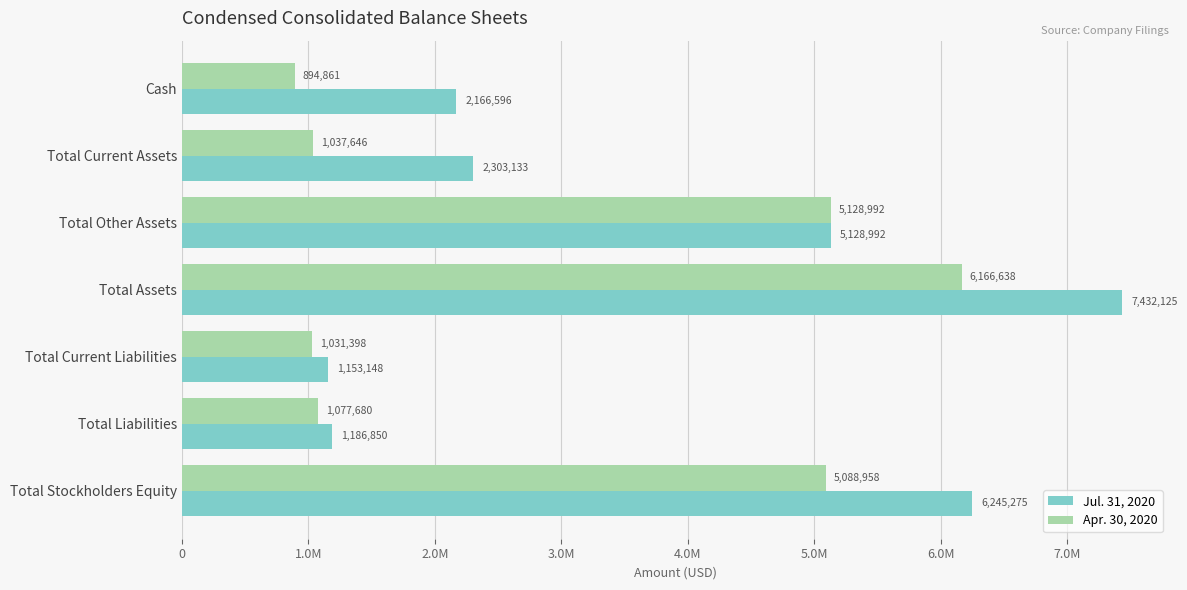

What are all the series names shown in the legend?

Jul. 31, 2020, Apr. 30, 2020